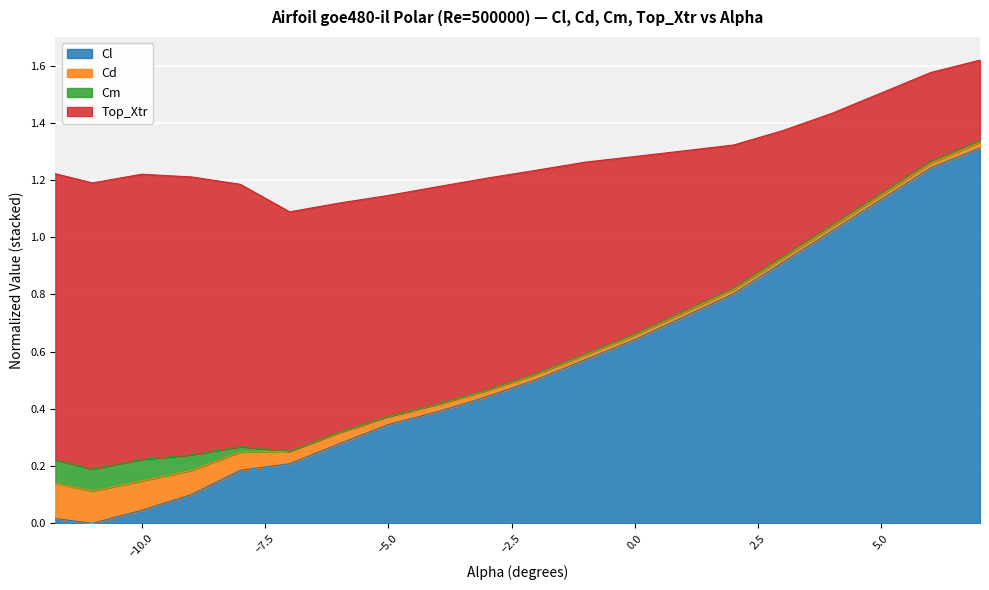

Which has a higher value, 6.0 or 1.0?

6.0